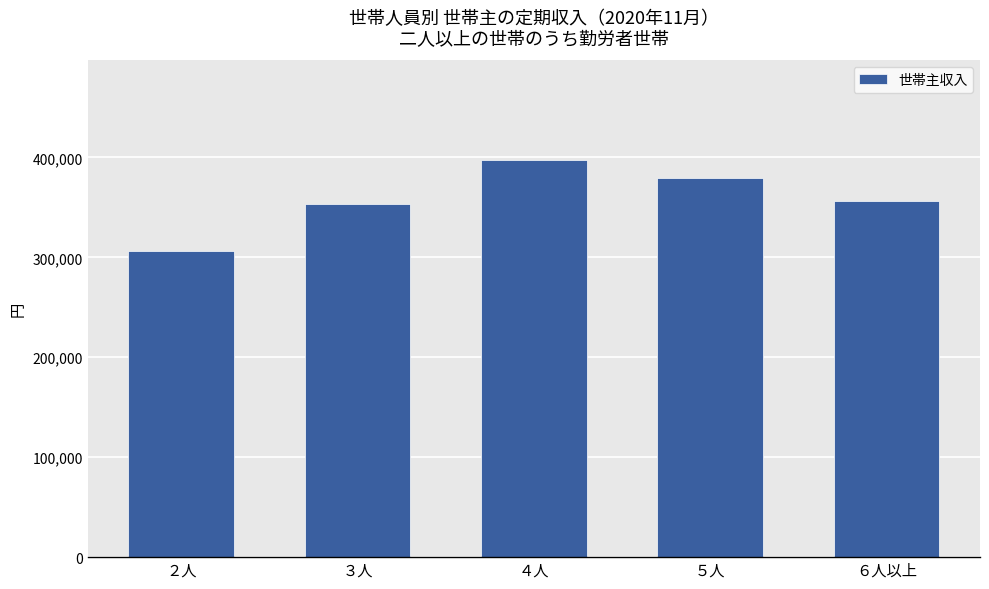

What is the sum of the values at ２人 and ４人?

703805